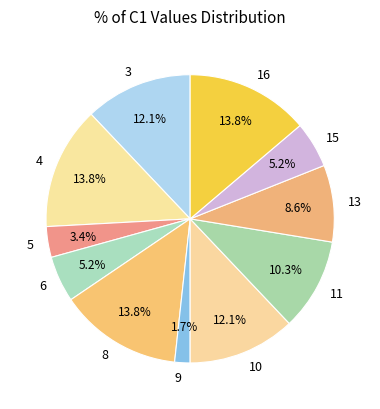

How many slices are in this pie chart?

11